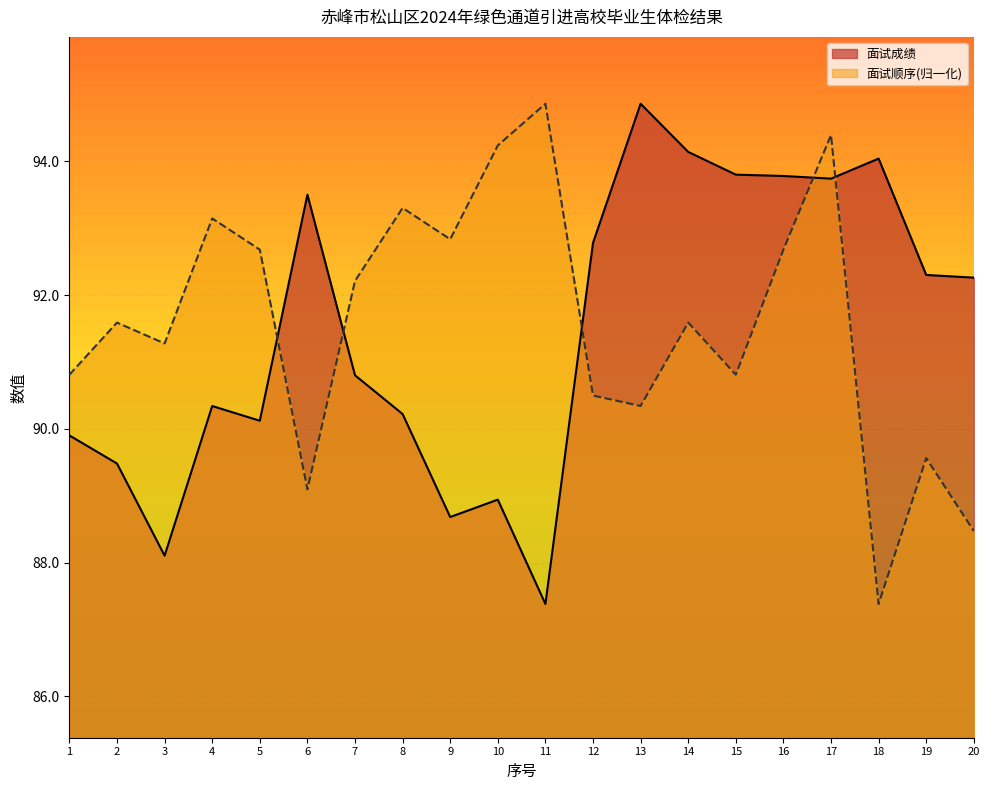

Rank the series by their maximum value, from lowest to highest.

面试成绩, 面试顺序(归一化)